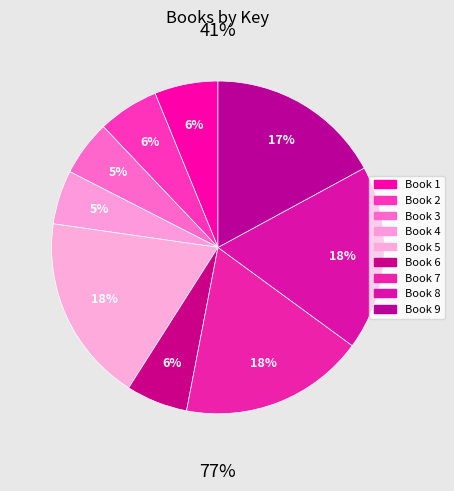

To the nearest percent, what is the difference between the largest and smallest slice percentages?

13%